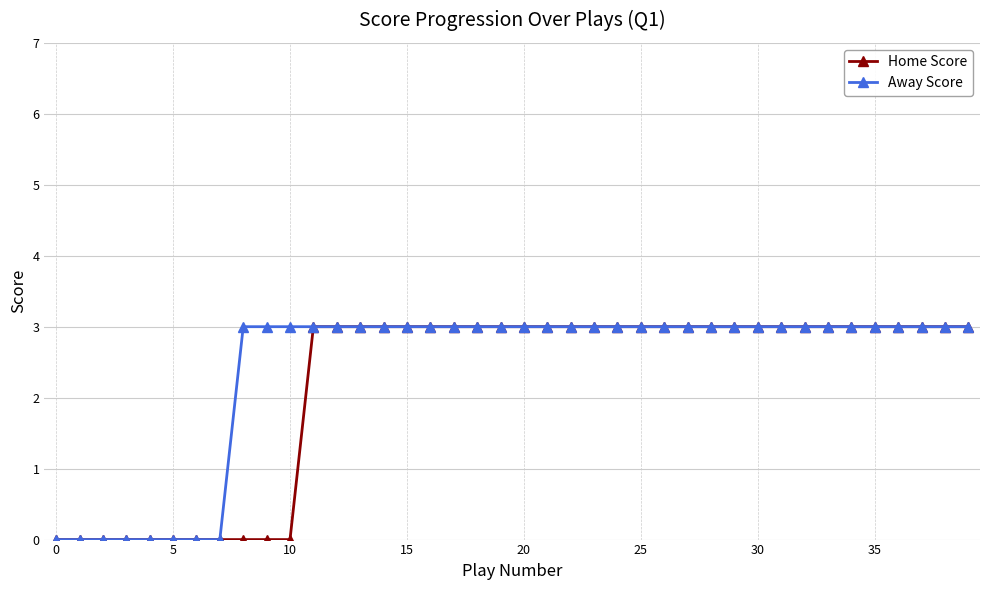

At how many categories does at least one series exceed 1?

32